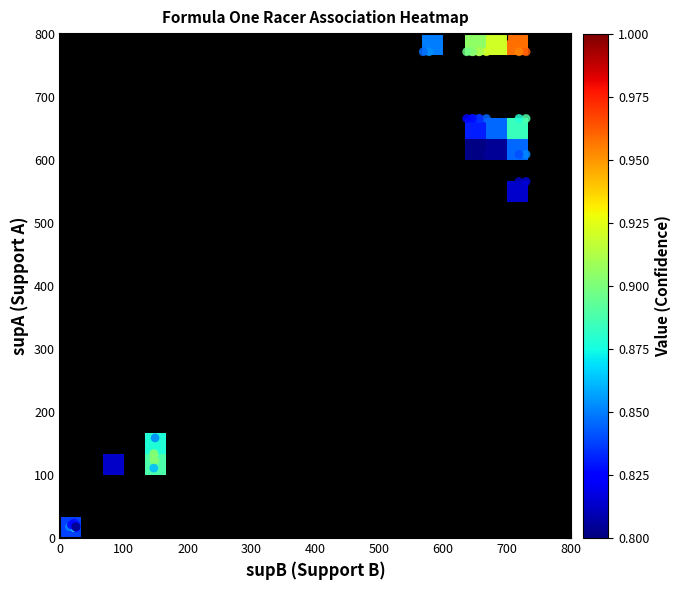

Is the value of value at 7 greater than the value of supA at 34?

No